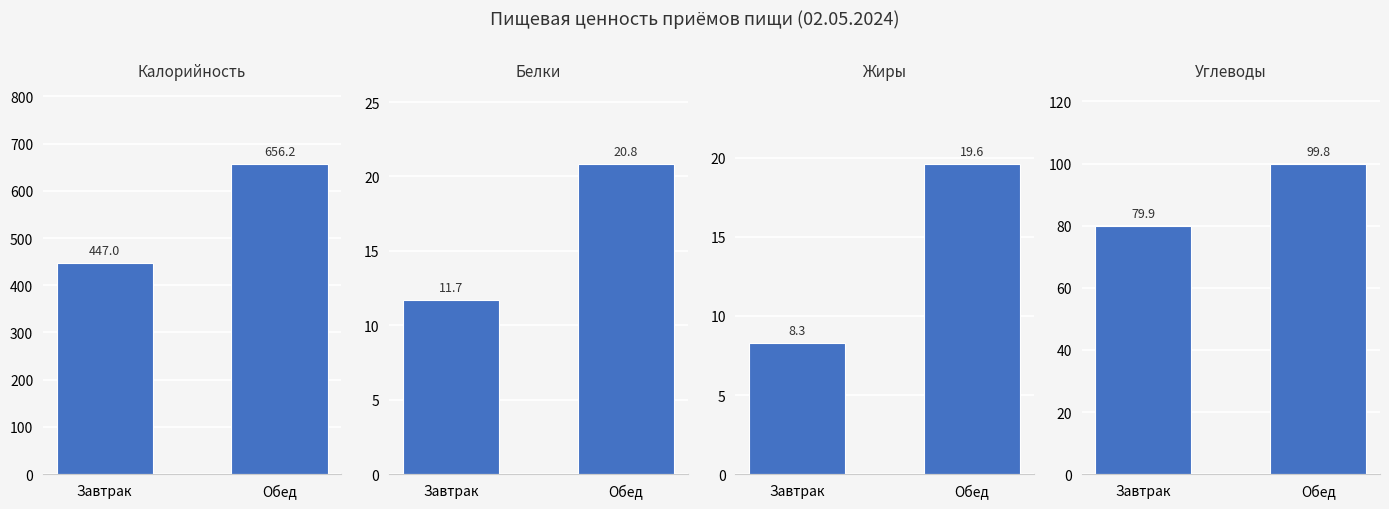

At which label is Углеводы closest to 89?

Завтрак